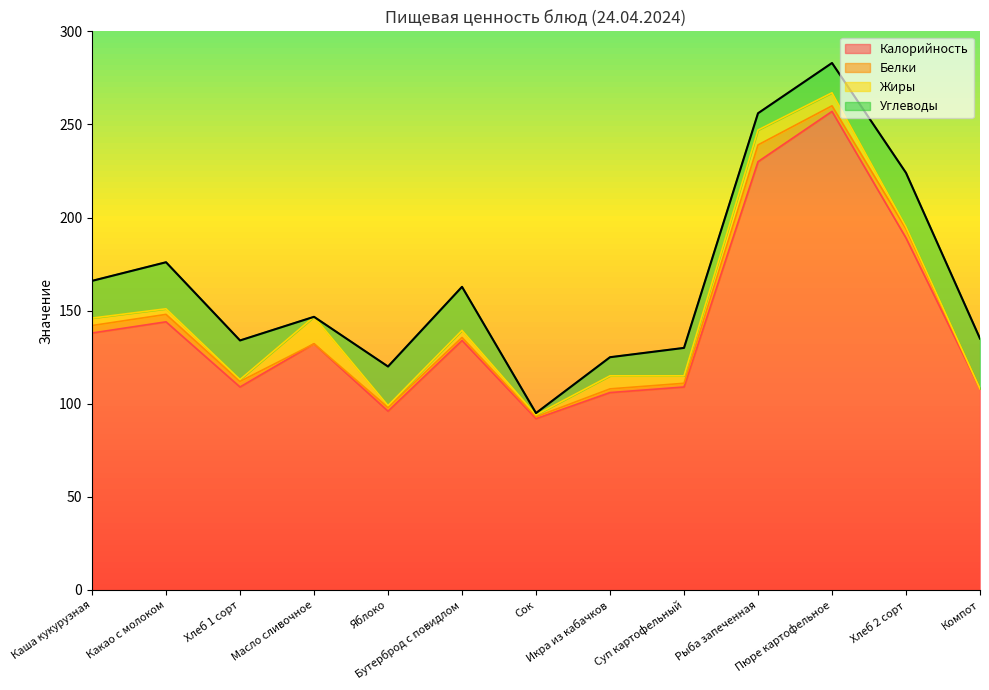

At Хлеб 2 сорт, list the series in order from largest to smallest.

Калорийность, Углеводы, Белки, Жиры